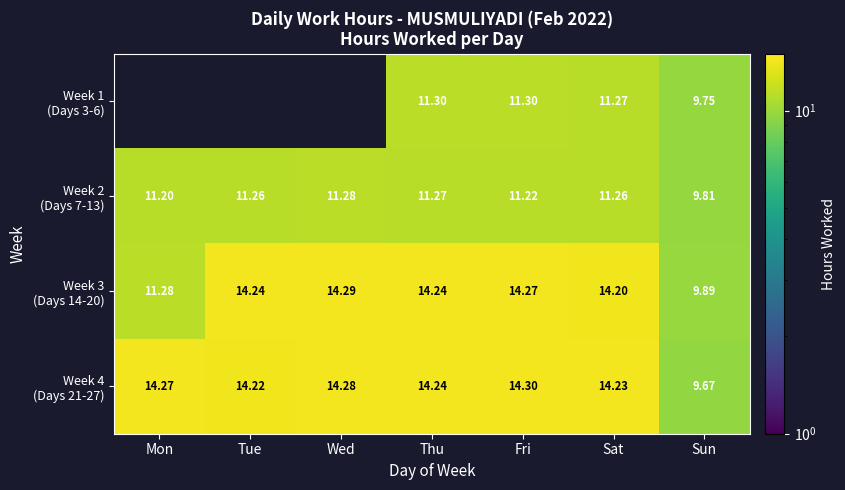

Rank the series at Mon from highest to lowest value.

Week 4 (Days 21-27), Week 3 (Days 14-20), Week 1 (Days 3-6), Week 2 (Days 7-13)